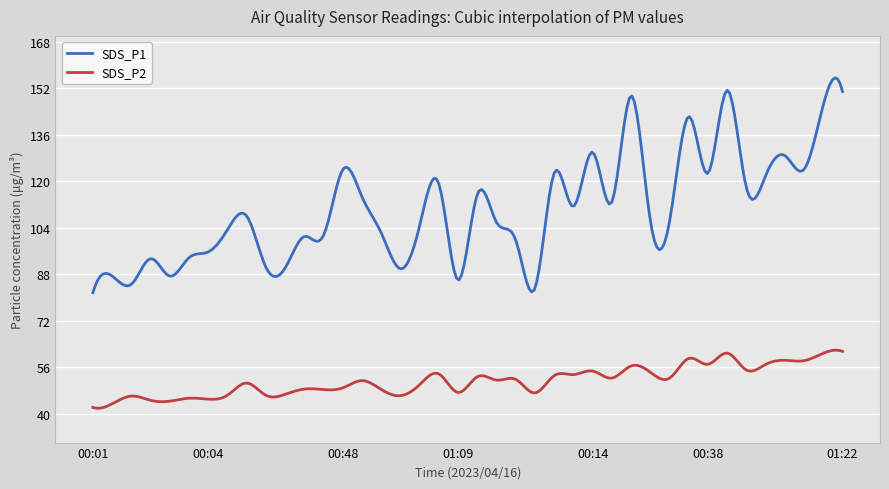

Which series has the widest spread of values?

SDS_P1